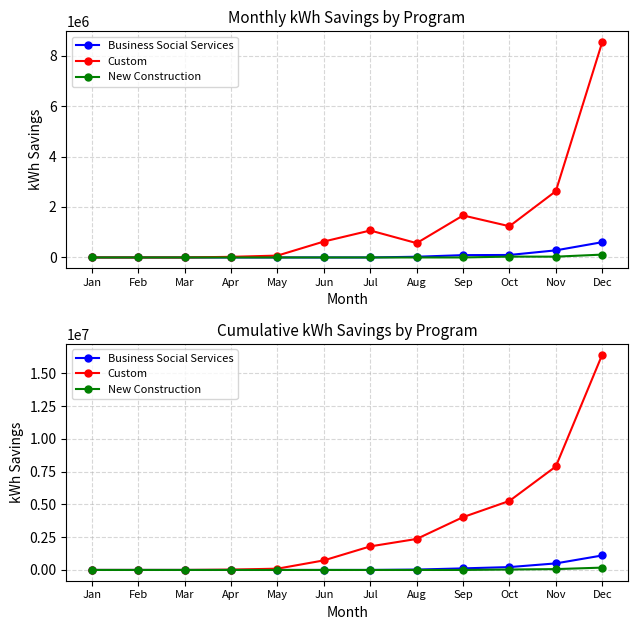

How many distinct data groups are displayed?

3